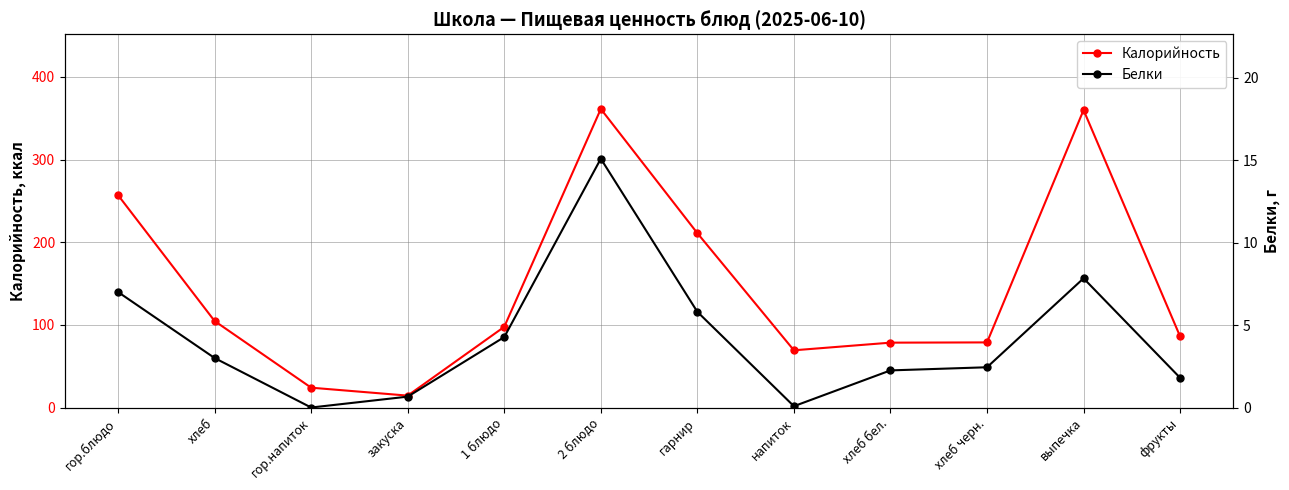

What is the difference between the highest and lowest values at закуска?

13.7